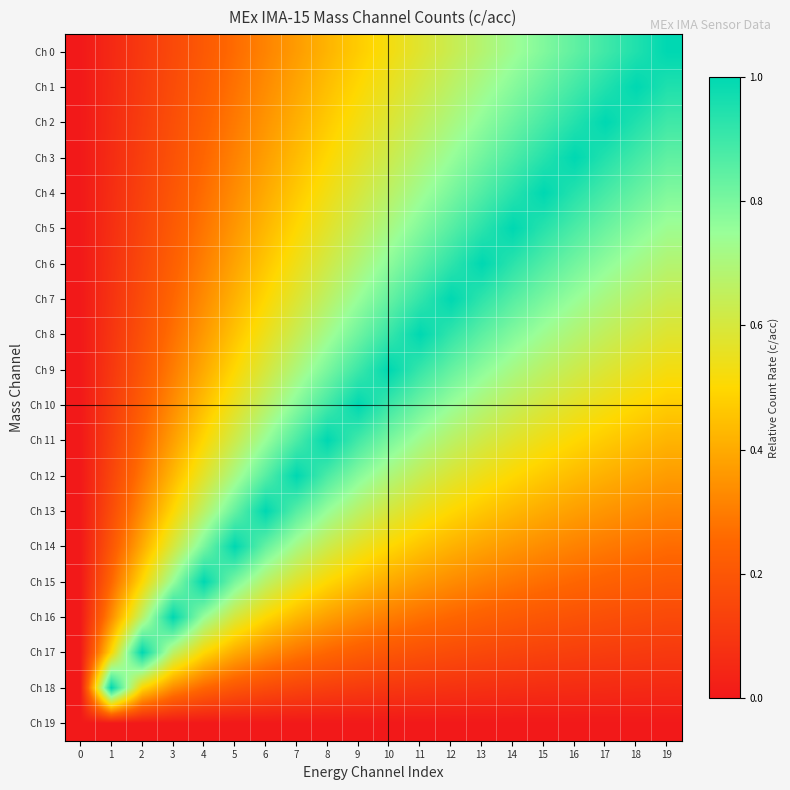

Reading left to right, what are all the values shown in this chart?

Ch 0: 0=0.0	1=0.1	2=0.1	3=0.2	4=0.2	5=0.3	6=0.3	7=0.4	8=0.4	9=0.5	10=0.5	11=0.6	12=0.6	13=0.7	14=0.7	15=0.8	16=0.8	17=0.9	18=0.9	19=1.0
Ch 1: 0=0.0	1=0.1	2=0.1	3=0.2	4=0.2	5=0.3	6=0.3	7=0.4	8=0.4	9=0.5	10=0.6	11=0.6	12=0.7	13=0.7	14=0.8	15=0.8	16=0.9	17=0.9	18=1.0	19=0.9
Ch 2: 0=0.0	1=0.1	2=0.1	3=0.2	4=0.2	5=0.3	6=0.4	7=0.4	8=0.5	9=0.5	10=0.6	11=0.6	12=0.7	13=0.8	14=0.8	15=0.9	16=0.9	17=1.0	18=0.9	19=0.9
Ch 3: 0=0.0	1=0.1	2=0.1	3=0.2	4=0.2	5=0.3	6=0.4	7=0.4	8=0.5	9=0.6	10=0.6	11=0.7	12=0.7	13=0.8	14=0.9	15=0.9	16=1.0	17=0.9	18=0.9	19=0.8
Ch 4: 0=0.0	1=0.1	2=0.1	3=0.2	4=0.3	5=0.3	6=0.4	7=0.5	8=0.5	9=0.6	10=0.7	11=0.7	12=0.8	13=0.9	14=0.9	15=1.0	16=0.9	17=0.9	18=0.8	19=0.8
Ch 5: 0=0.0	1=0.1	2=0.1	3=0.2	4=0.3	5=0.4	6=0.4	7=0.5	8=0.6	9=0.6	10=0.7	11=0.8	12=0.9	13=0.9	14=1.0	15=0.9	16=0.9	17=0.8	18=0.8	19=0.7
Ch 6: 0=0.0	1=0.1	2=0.2	3=0.2	4=0.3	5=0.4	6=0.5	7=0.5	8=0.6	9=0.7	10=0.8	11=0.8	12=0.9	13=1.0	14=0.9	15=0.9	16=0.8	17=0.8	18=0.7	19=0.7
Ch 7: 0=0.0	1=0.1	2=0.2	3=0.2	4=0.3	5=0.4	6=0.5	7=0.6	8=0.7	9=0.7	10=0.8	11=0.9	12=1.0	13=0.9	14=0.9	15=0.8	16=0.7	17=0.7	18=0.7	19=0.6
Ch 8: 0=0.0	1=0.1	2=0.2	3=0.3	4=0.4	5=0.5	6=0.5	7=0.6	8=0.7	9=0.8	10=0.9	11=1.0	12=0.9	13=0.8	14=0.8	15=0.7	16=0.7	17=0.6	18=0.6	19=0.6
Ch 9: 0=0.0	1=0.1	2=0.2	3=0.3	4=0.4	5=0.5	6=0.6	7=0.7	8=0.8	9=0.9	10=1.0	11=0.9	12=0.8	13=0.8	14=0.7	15=0.7	16=0.6	17=0.6	18=0.6	19=0.5
Ch 10: 0=0.0	1=0.1	2=0.2	3=0.3	4=0.4	5=0.6	6=0.7	7=0.8	8=0.9	9=1.0	10=0.9	11=0.8	12=0.7	13=0.7	14=0.6	15=0.6	16=0.6	17=0.5	18=0.5	19=0.5
Ch 11: 0=0.0	1=0.1	2=0.2	3=0.4	4=0.5	5=0.6	6=0.7	7=0.9	8=1.0	9=0.9	10=0.8	11=0.7	12=0.7	13=0.6	14=0.6	15=0.5	16=0.5	17=0.5	18=0.4	19=0.4
Ch 12: 0=0.0	1=0.1	2=0.3	3=0.4	4=0.6	5=0.7	6=0.9	7=1.0	8=0.9	9=0.8	10=0.7	11=0.6	12=0.6	13=0.5	14=0.5	15=0.5	16=0.4	17=0.4	18=0.4	19=0.4
Ch 13: 0=0.0	1=0.2	2=0.3	3=0.5	4=0.7	5=0.8	6=1.0	7=0.9	8=0.7	9=0.7	10=0.6	11=0.5	12=0.5	13=0.5	14=0.4	15=0.4	16=0.4	17=0.4	18=0.3	19=0.3
Ch 14: 0=0.0	1=0.2	2=0.4	3=0.6	4=0.8	5=1.0	6=0.8	7=0.7	8=0.6	9=0.6	10=0.5	11=0.5	12=0.4	13=0.4	14=0.4	15=0.3	16=0.3	17=0.3	18=0.3	19=0.3
Ch 15: 0=0.0	1=0.2	2=0.5	3=0.7	4=1.0	5=0.8	6=0.7	7=0.6	8=0.5	9=0.4	10=0.4	11=0.4	12=0.3	13=0.3	14=0.3	15=0.3	16=0.2	17=0.2	18=0.2	19=0.2
Ch 16: 0=0.0	1=0.3	2=0.7	3=1.0	4=0.7	5=0.6	6=0.5	7=0.4	8=0.4	9=0.3	10=0.3	11=0.3	12=0.2	13=0.2	14=0.2	15=0.2	16=0.2	17=0.2	18=0.2	19=0.2
Ch 17: 0=0.0	1=0.5	2=1.0	3=0.7	4=0.5	5=0.4	6=0.3	7=0.3	8=0.2	9=0.2	10=0.2	11=0.2	12=0.2	13=0.2	14=0.1	15=0.1	16=0.1	17=0.1	18=0.1	19=0.1
Ch 18: 0=0.0	1=1.0	2=0.5	3=0.3	4=0.2	5=0.2	6=0.2	7=0.1	8=0.1	9=0.1	10=0.1	11=0.1	12=0.1	13=0.1	14=0.1	15=0.1	16=0.1	17=0.1	18=0.1	19=0.1
Ch 19: 0=0.0	1=0.0	2=0.0	3=0.0	4=0.0	5=0.0	6=0.0	7=0.0	8=0.0	9=0.0	10=0.0	11=0.0	12=0.0	13=0.0	14=0.0	15=0.0	16=0.0	17=0.0	18=0.0	19=0.0